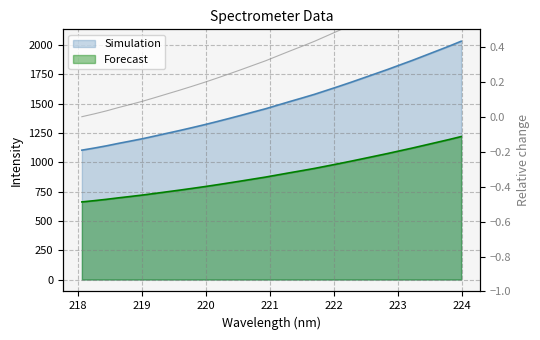

What is the greatest value displayed?

2033.1